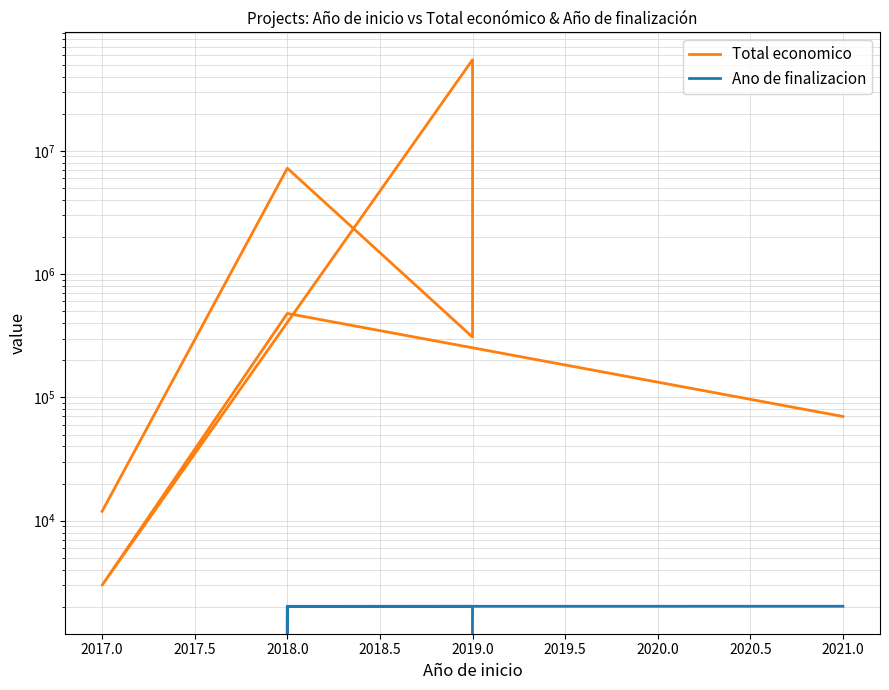

The Ano de finalizacion series shows 597 at 2018.0. True or false?

False